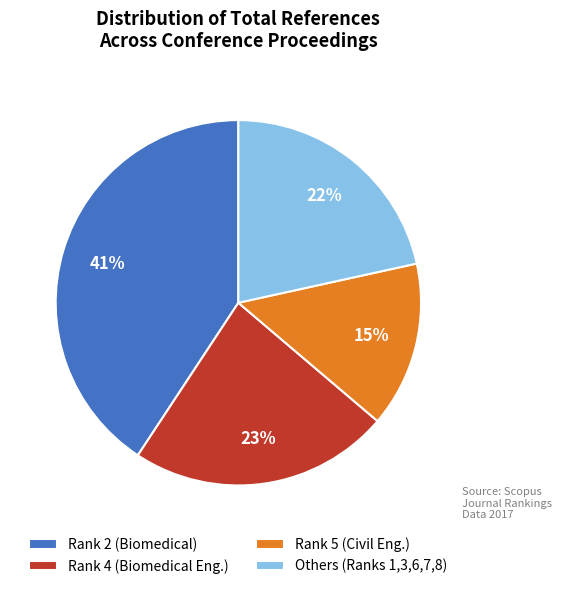

Rank the categories by value from lowest to highest.

Rank 5 (Civil Eng.), Others (Ranks 1,3,6,7,8), Rank 4 (Biomedical Eng.), Rank 2 (Biomedical)